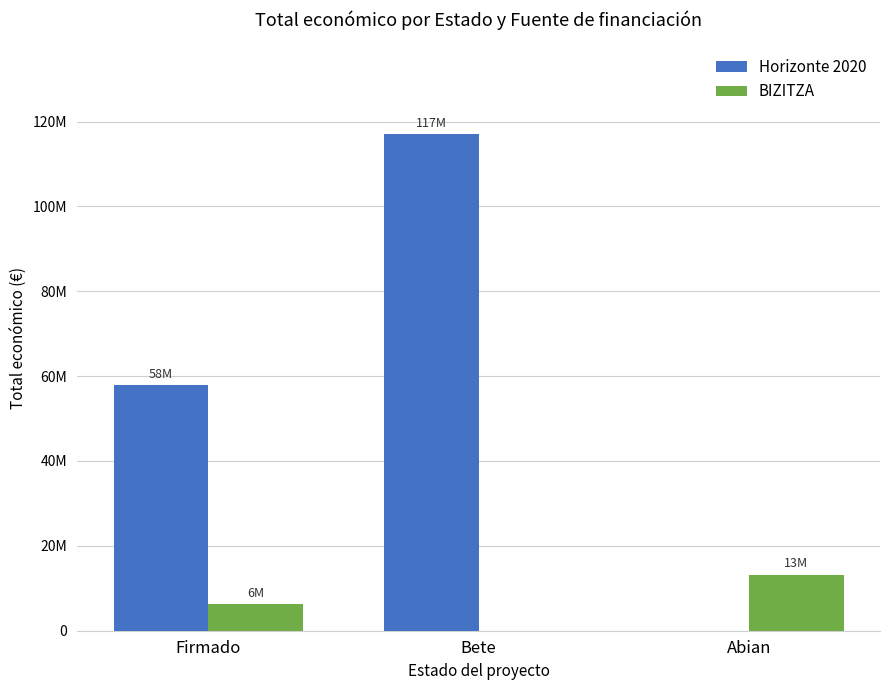

Reading left to right, what are all the values shown in this chart?

Horizonte 2020: 57890937	116964531	0
BIZITZA: 6357762	0	13240402